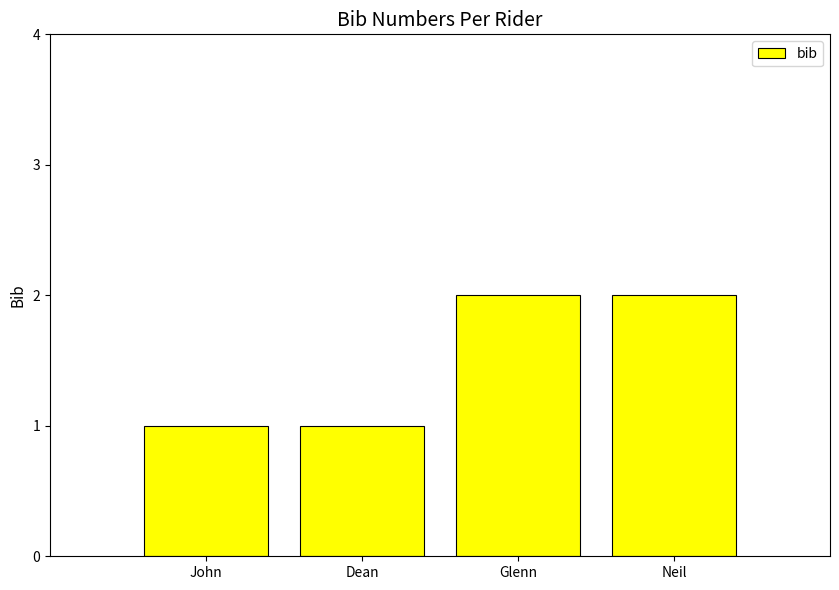

True or false: the data shows 3 at Glenn.

False